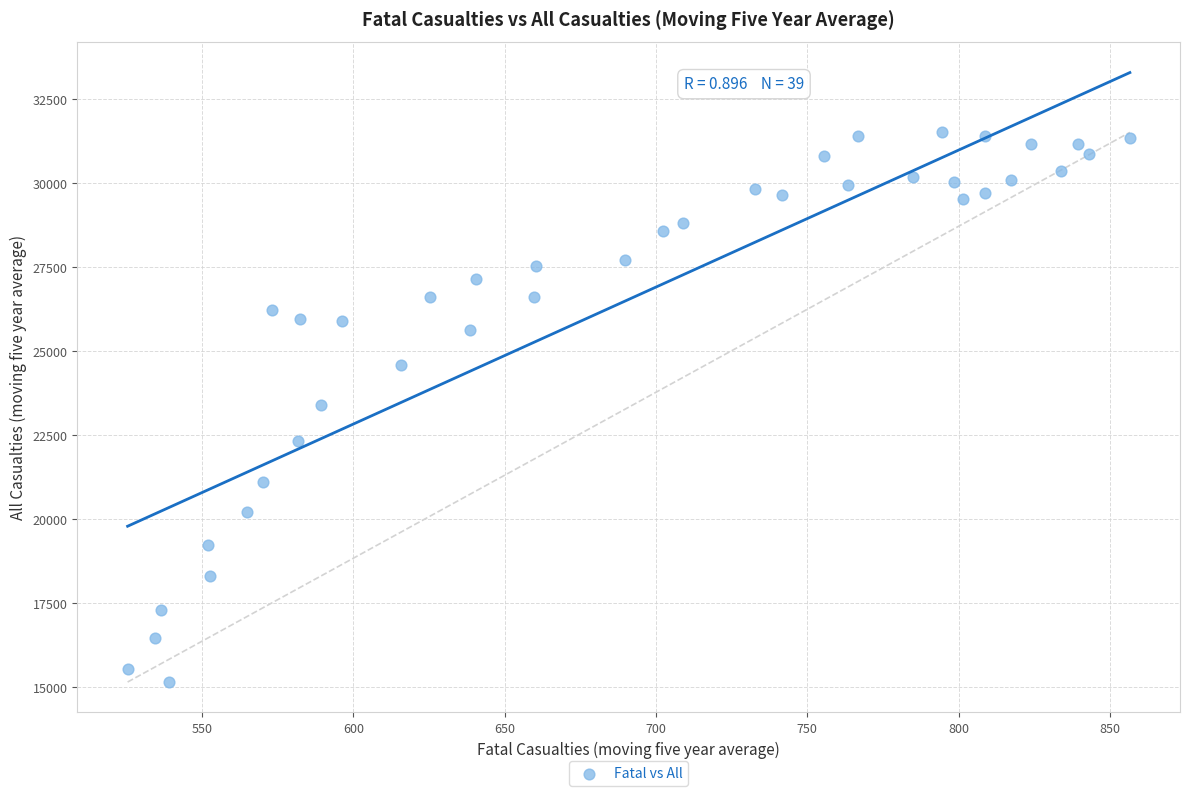

What is the range of Y values (max minus min)?

16365.0